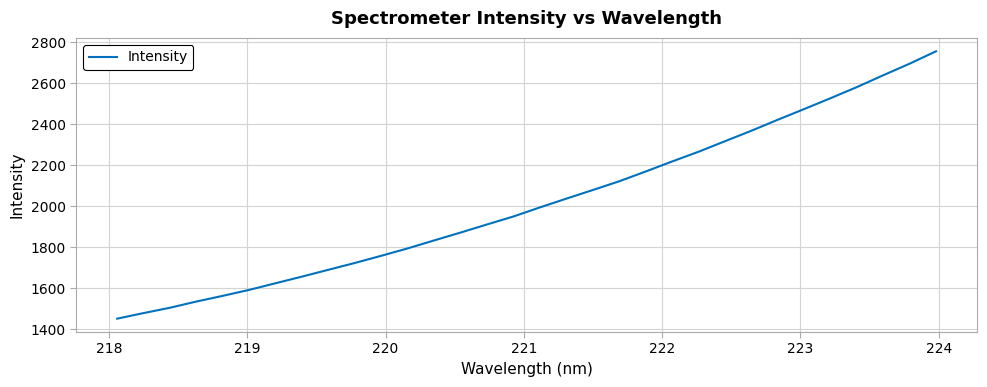

What is the difference between the maximum and minimum values?

1303.7